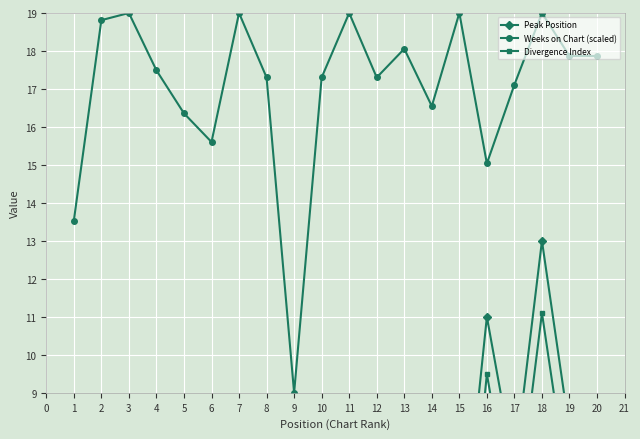

At which label does Weeks on Chart (scaled) reach its minimum?

9